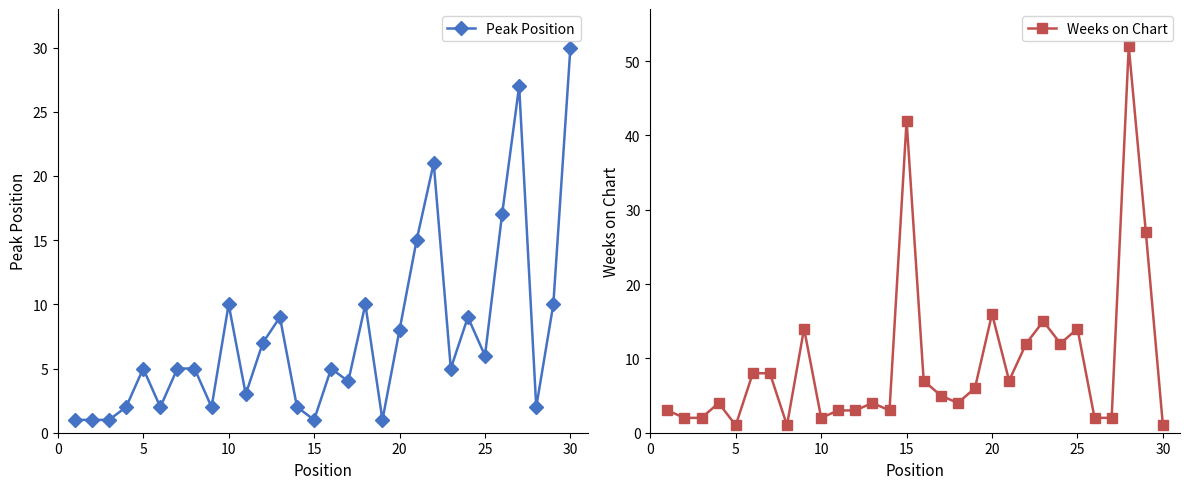

Which category has the highest value in the Peak Position series?

30